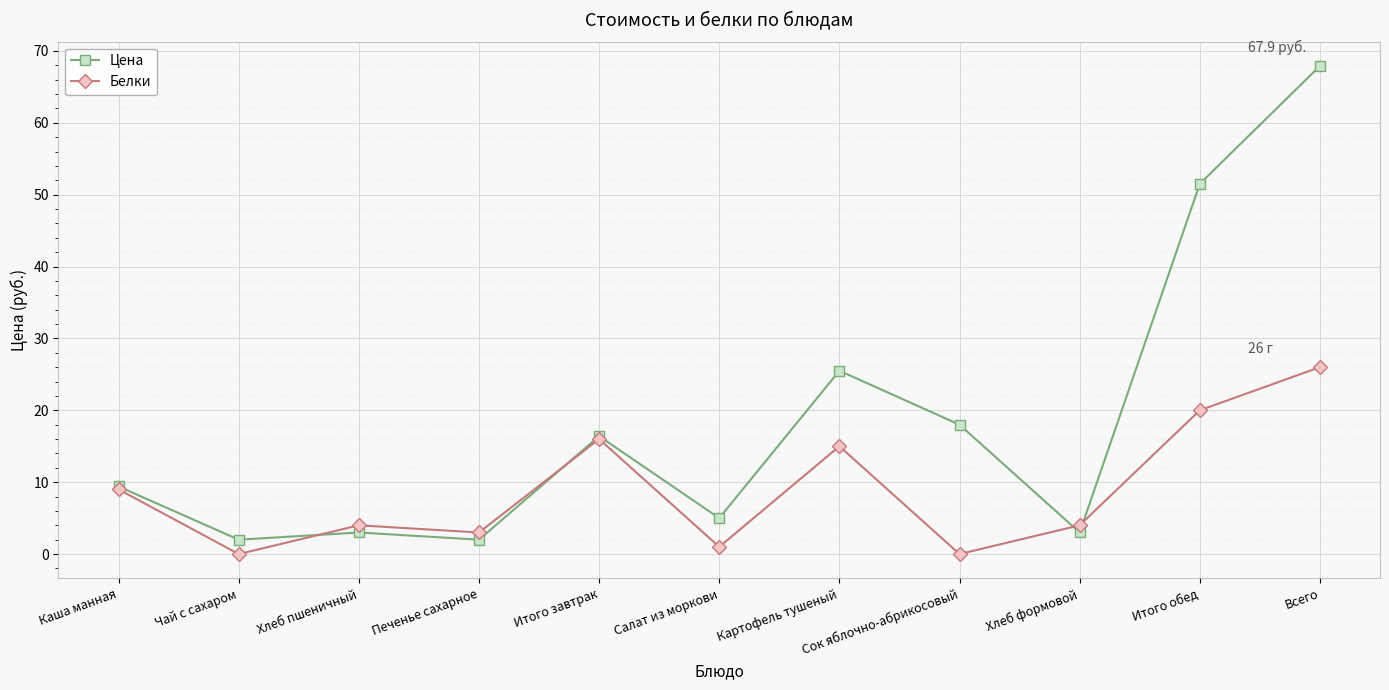

At how many categories does at least one series exceed 61?

1